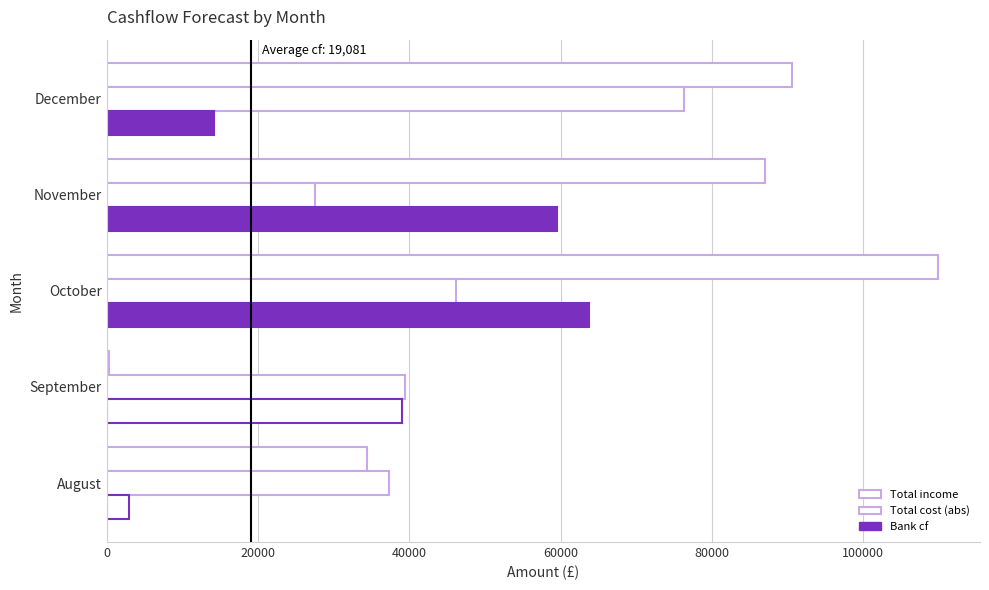

Rank the series at September from highest to lowest value.

Total cost (abs), Total income